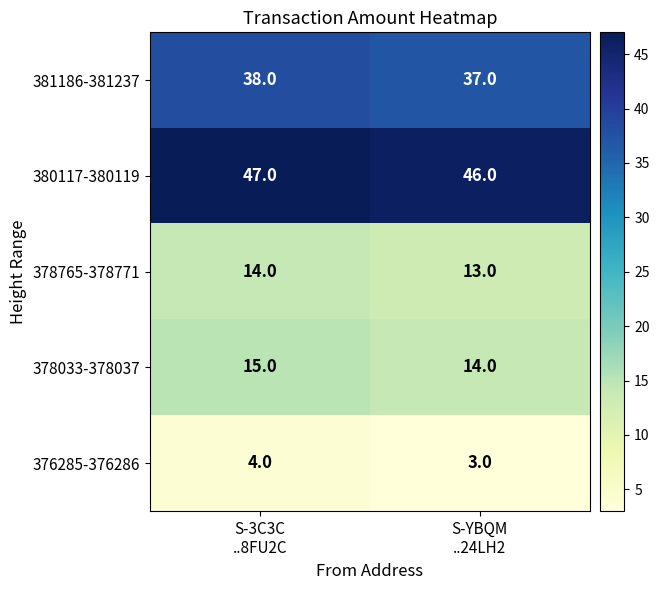

What is the sum of all 378033-378037 values?

29